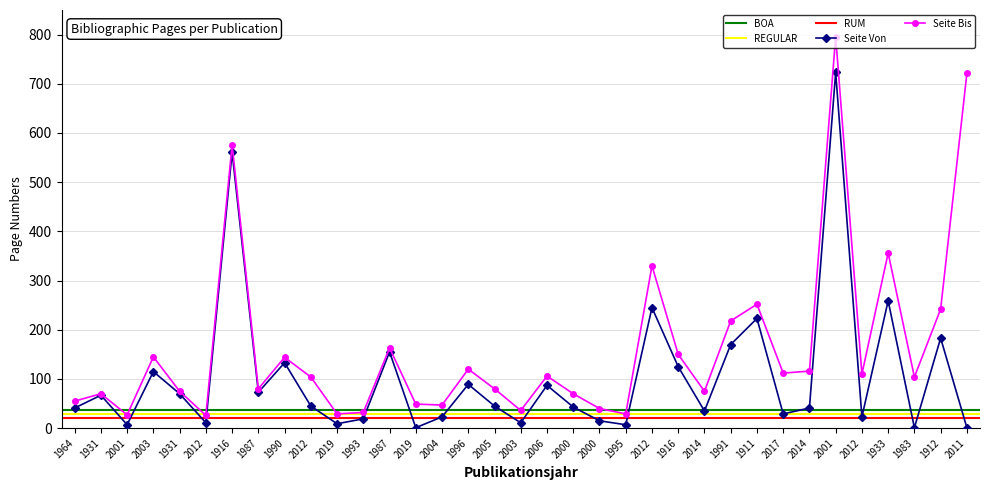

True or false: Seite Von has a value of 45 at 2012.

True